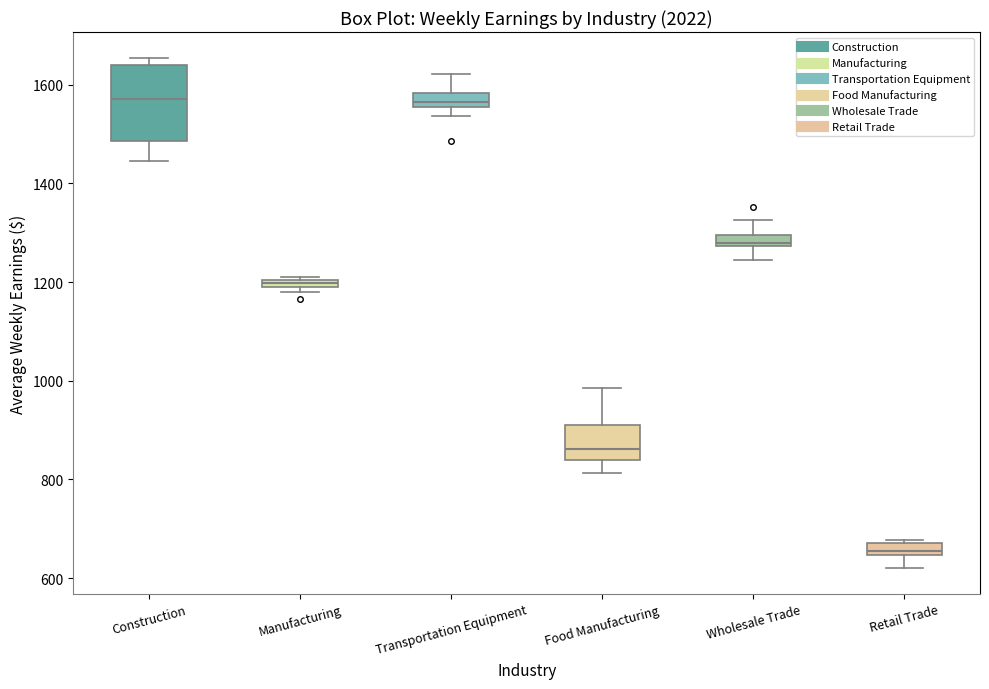

Which box has the lowest median line?

Retail Trade